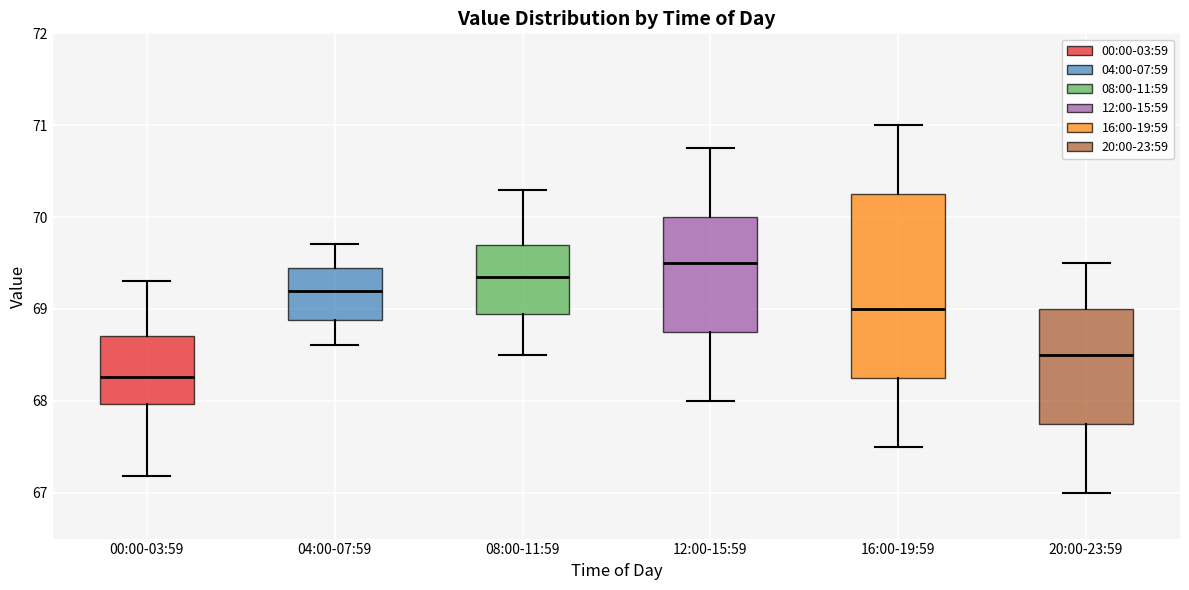

Comparing the boxes themselves (not the whiskers), which one is the tallest?

16:00-19:59